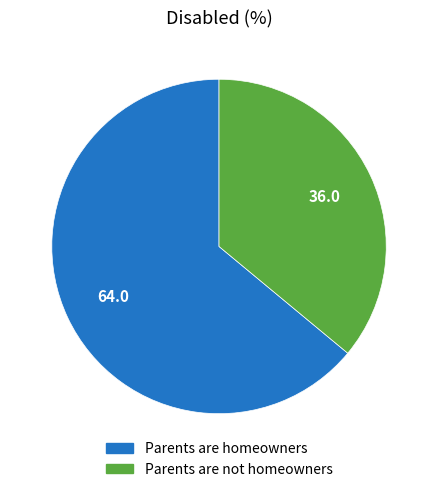

Does any single category account for the majority?

Yes